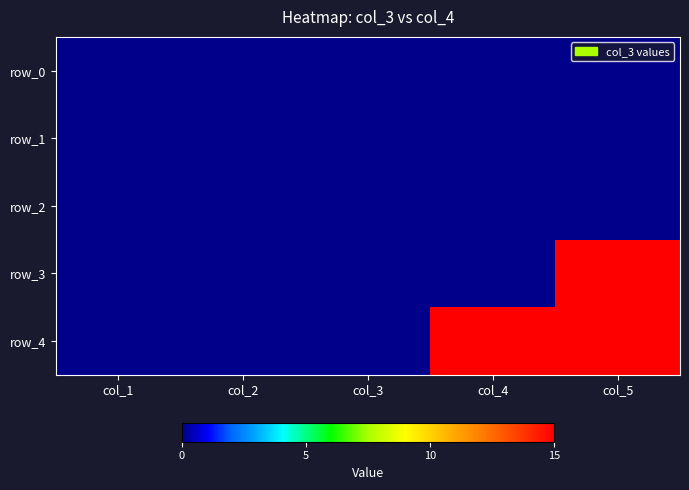

At which category is the sum across all series the highest?

col_5